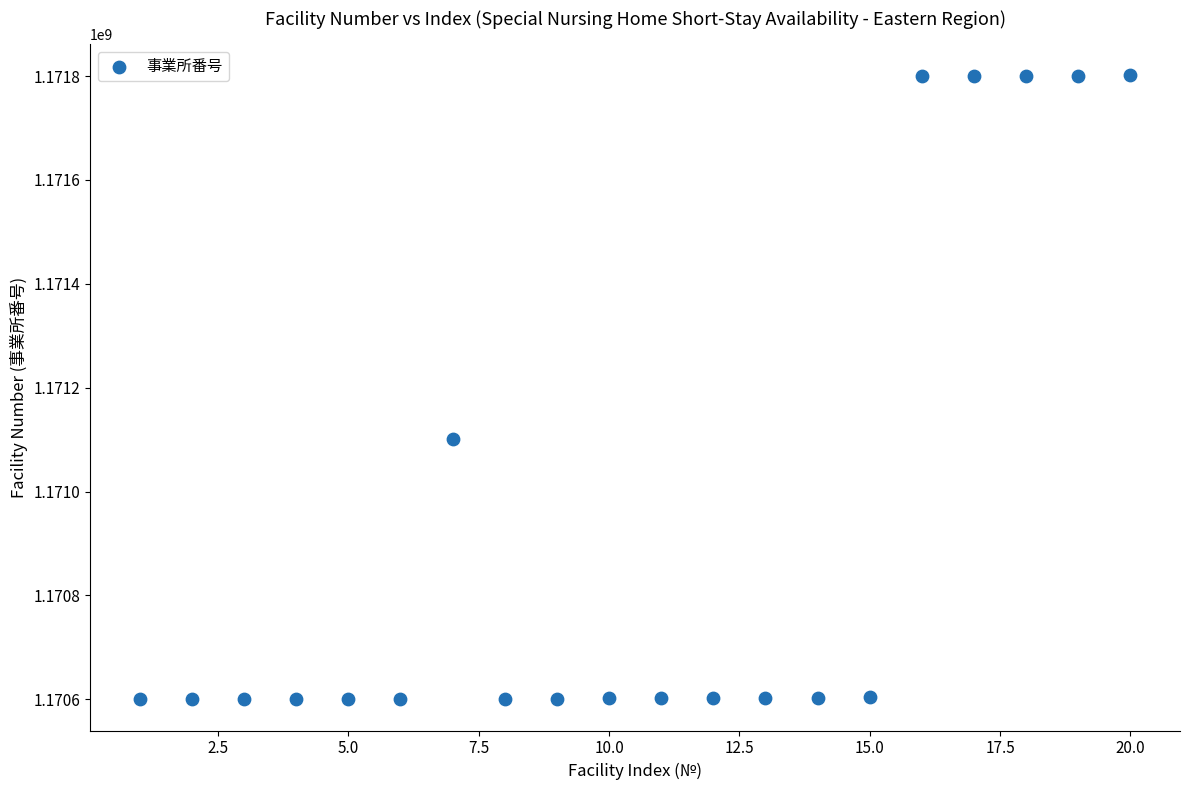

What Y value in the scatter plot is closest to 1171200703?

1171100876